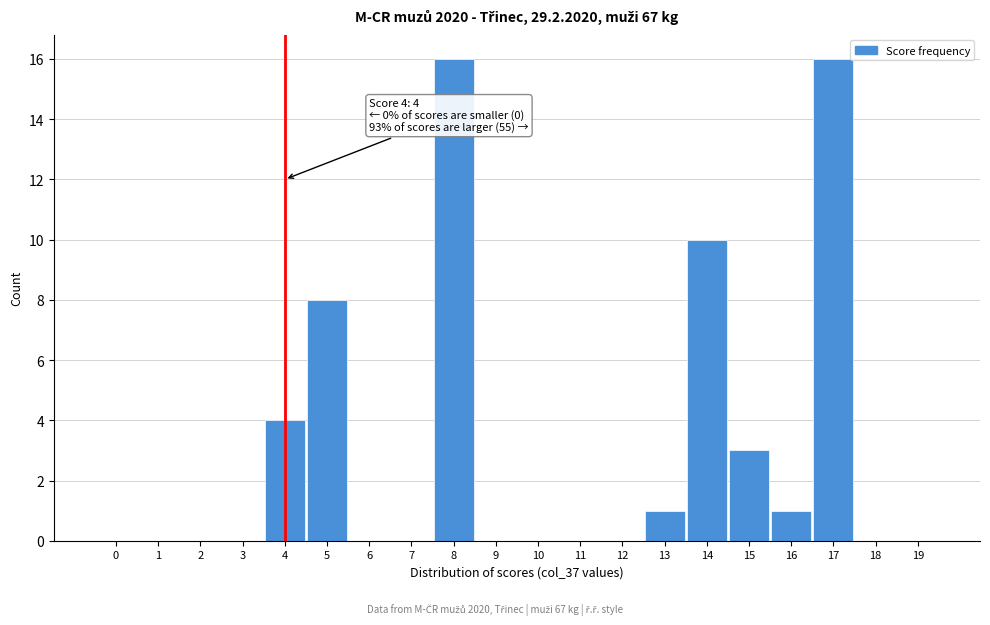

Reading left to right, extract all data points from this chart.

0=0	1=0	2=0	3=0	4=4	5=8	6=0	7=0	8=16	9=0	10=0	11=0	12=0	13=1	14=10	15=3	16=1	17=16	18=0	19=0